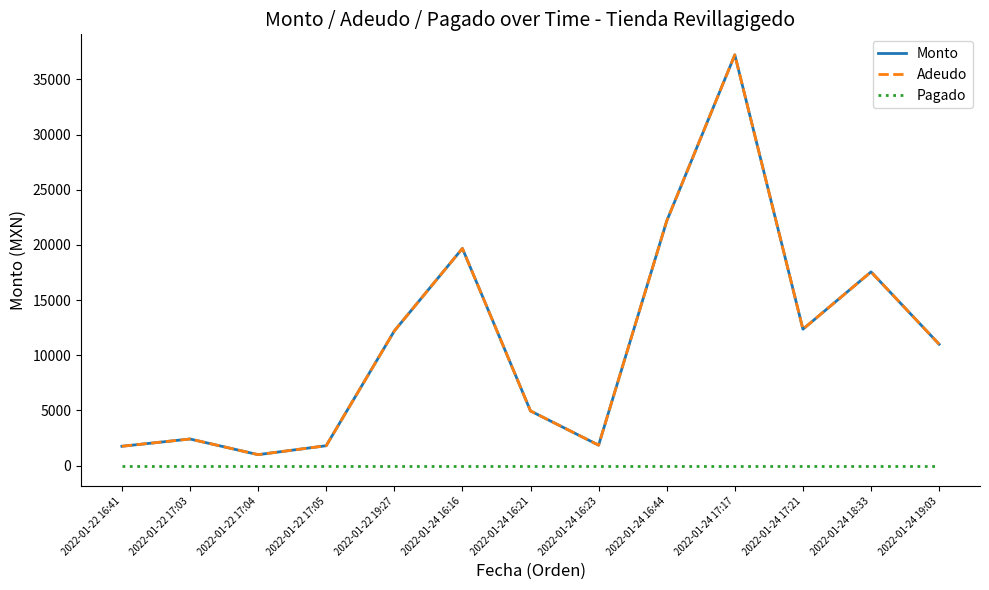

Reading left to right, extract all data points from this chart.

Monto: 1750	2410	990	1800	12200	19680	4950	1850	22165	37224	12360	17555	11000
Adeudo: 1750	2410	990	1800	12200	19680	4950	1850	22165	37224	12360	17555	11000
Pagado: 0	0	0	0	0	0	0	0	0	0	0	0	0